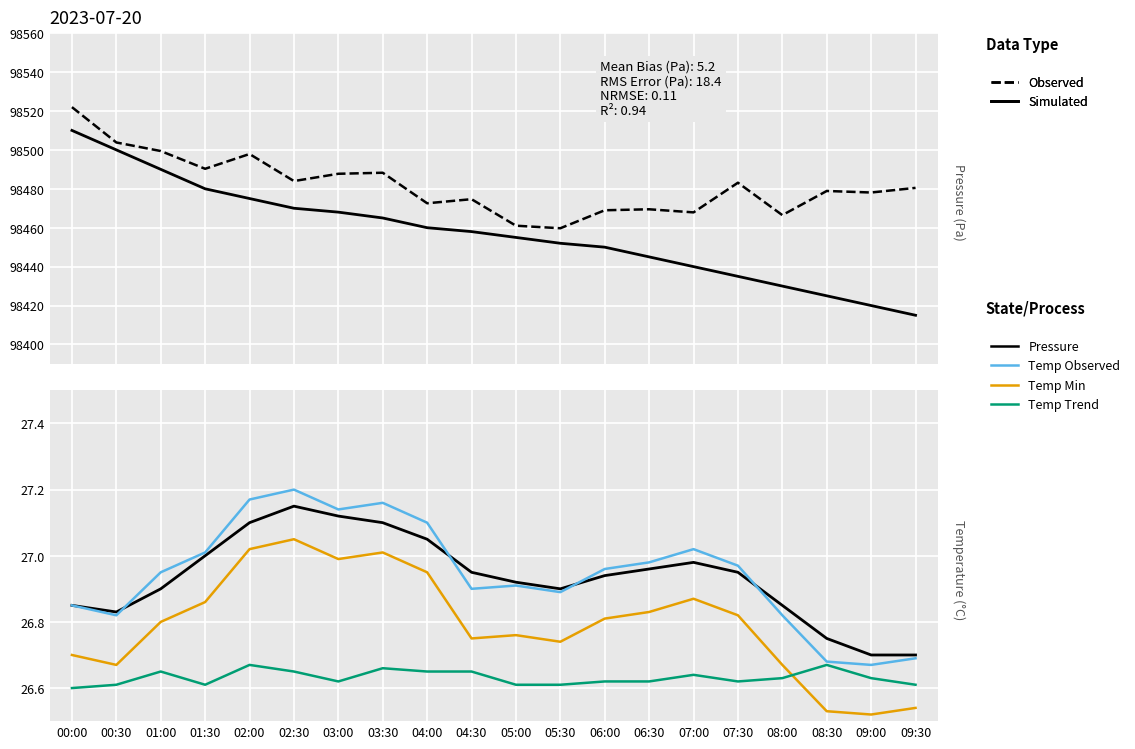

Is it true that Temp Observed equals 26.9 at 00:00?

True